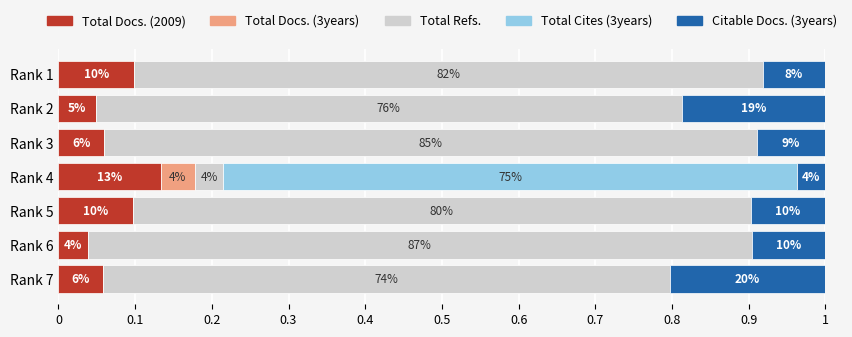

What are all the series names shown in the legend?

Total Docs. (2009), Total Docs. (3years), Total Refs., Total Cites (3years), Citable Docs. (3years)